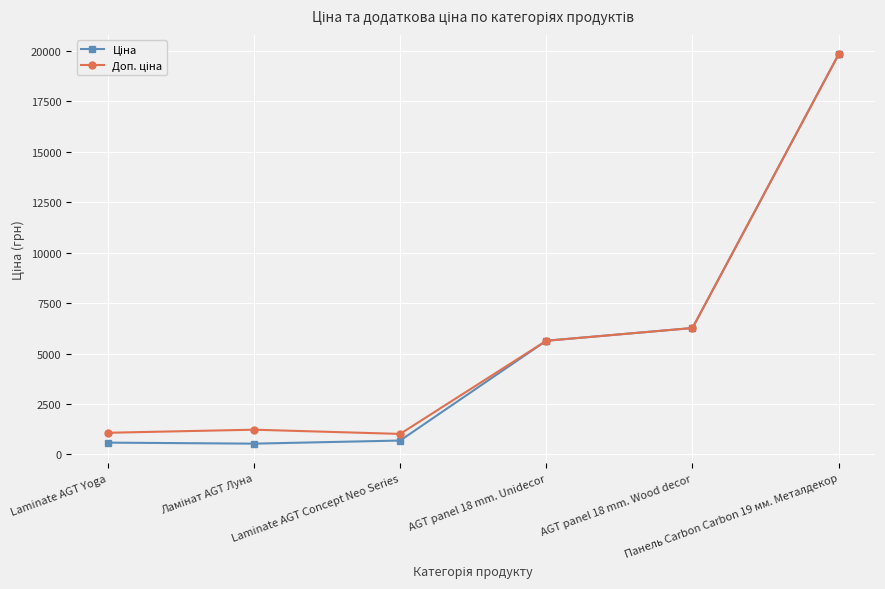

What is the minimum value shown in the chart?

535.4